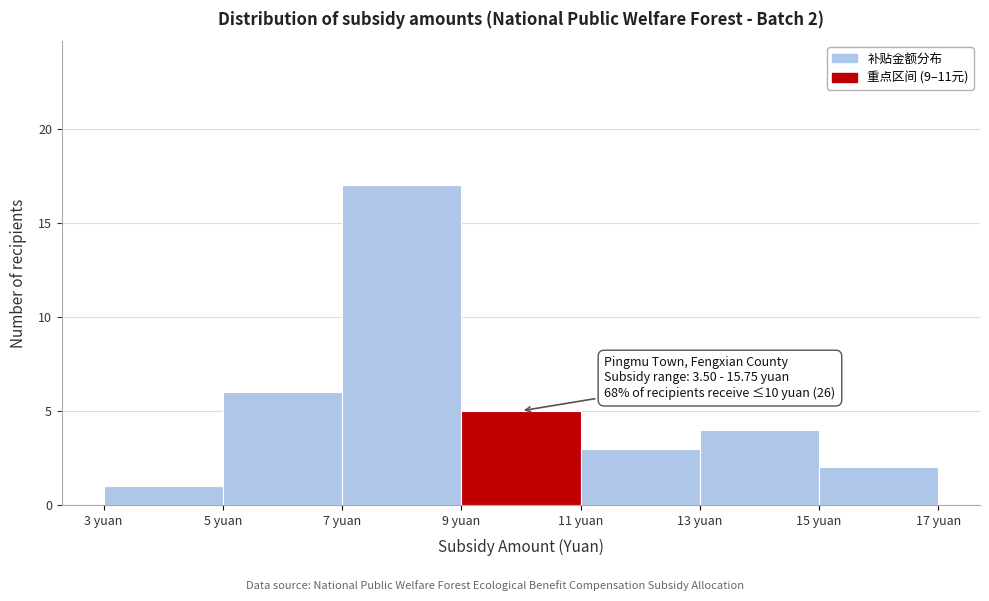

Over which range of the x-axis is the bar tallest?

7 to 9